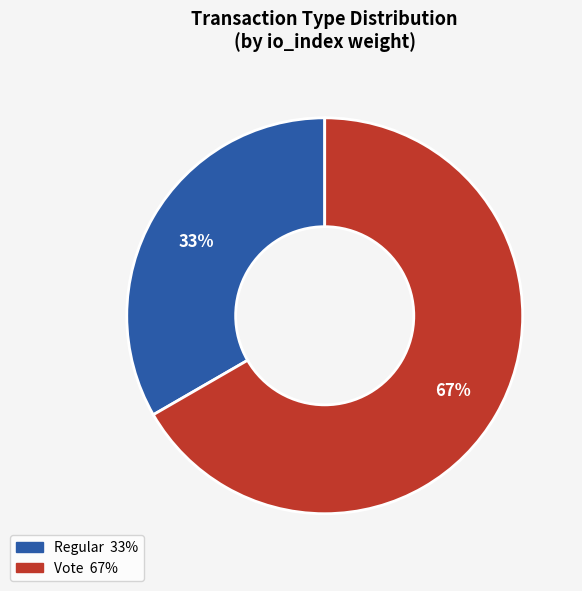

What is the largest slice in the pie chart?

Vote